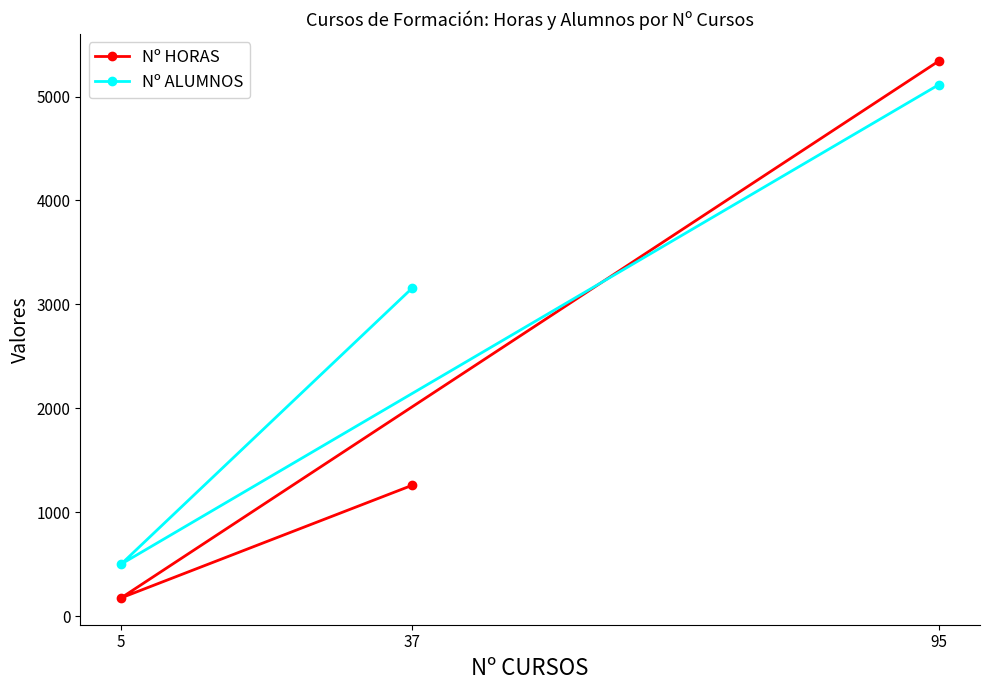

How many Nº ALUMNOS values are between 500 and 5116?

3